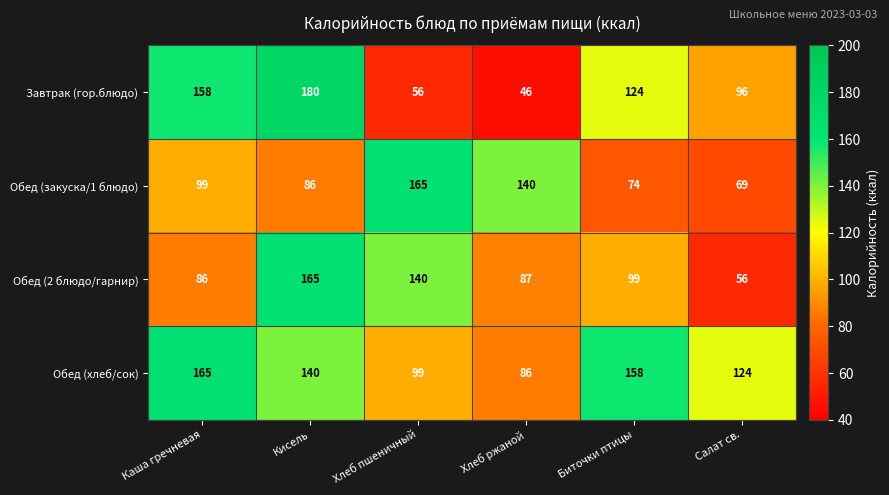

What is the difference between the highest and lowest values at Биточки птицы?

84